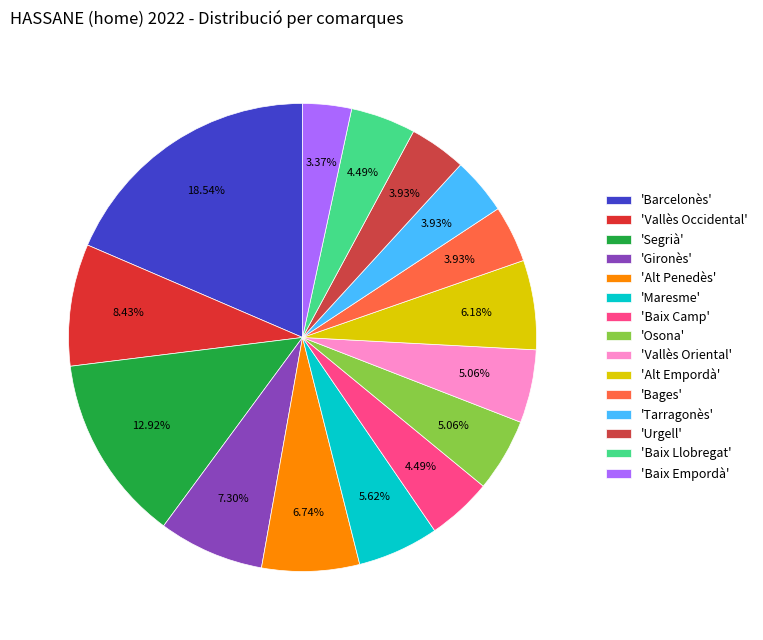

Count the number of slices in the pie.

15